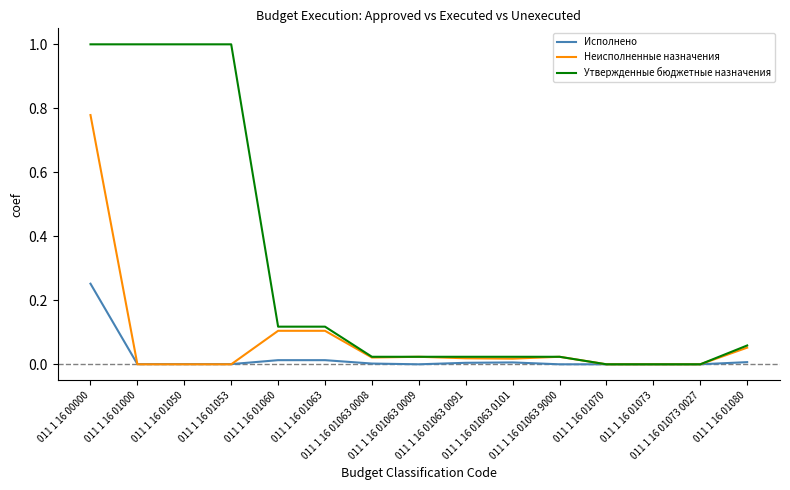

Rank the series by their average value, from highest to lowest.

Утвержденные бюджетные назначения, Неисполненные назначения, Исполнено